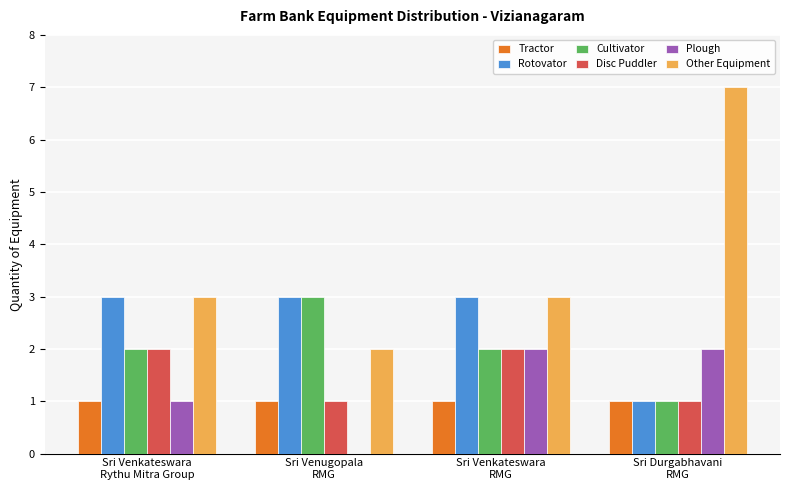

Reading left to right, transcribe all the data shown in this chart.

Tractor: 1	1	1	1
Rotovator: 3	3	3	1
Cultivator: 2	3	2	1
Disc Puddler: 2	1	2	1
Plough: 1	0	2	2
Other Equipment: 3	2	3	7